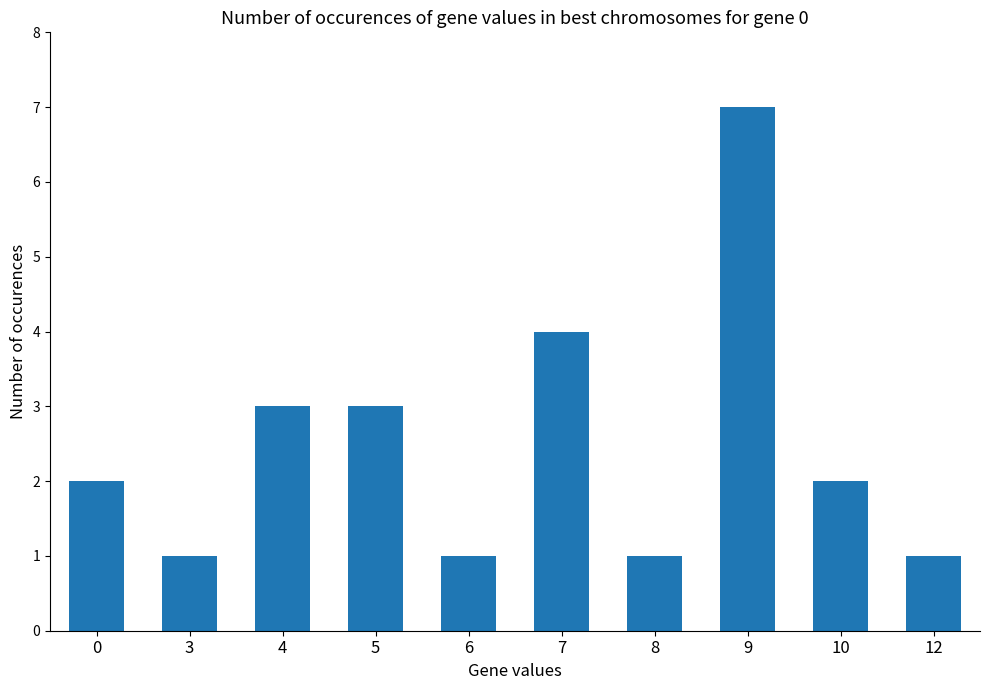

The value at 6 is 2. True or false?

False